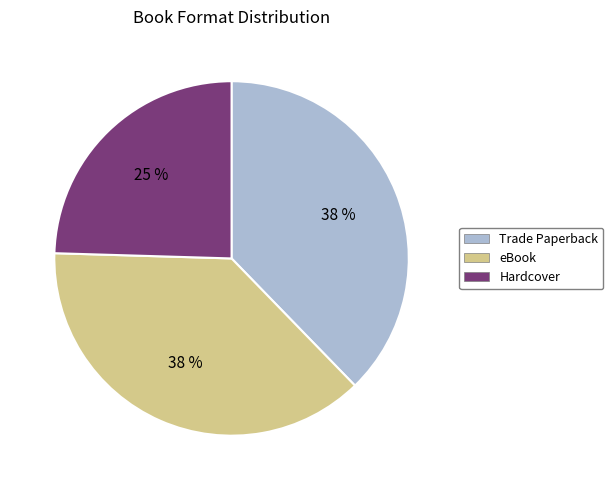

To the nearest percent, what percentage of the pie is eBook?

38%